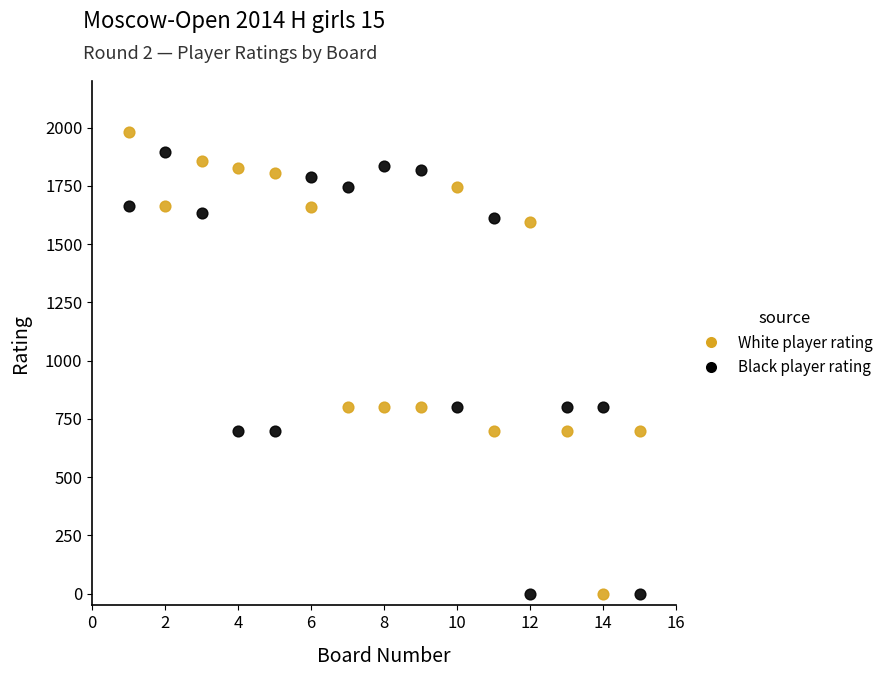

Across all data points, what is the range of Y values (max minus min)?

1981